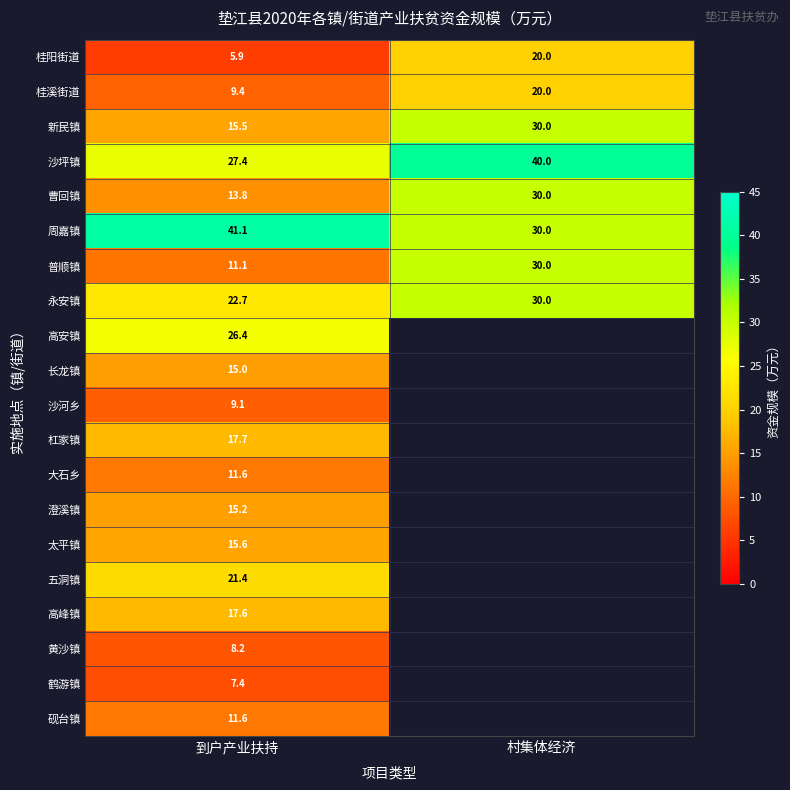

List the labels in order of 桂溪街道 value, largest first.

村集体经济, 到户产业扶持